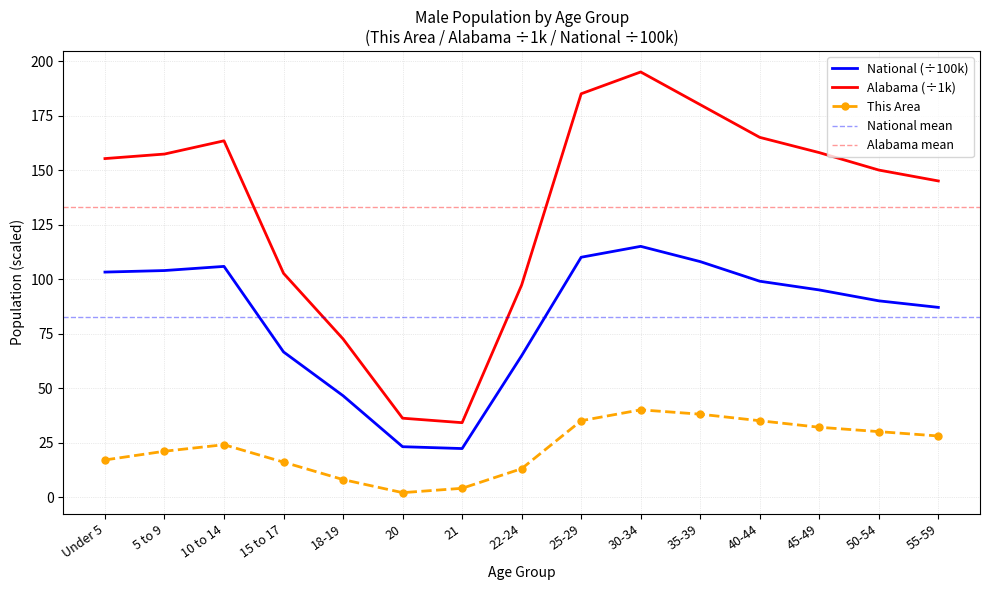

How many data points in This Area are above 24?

7